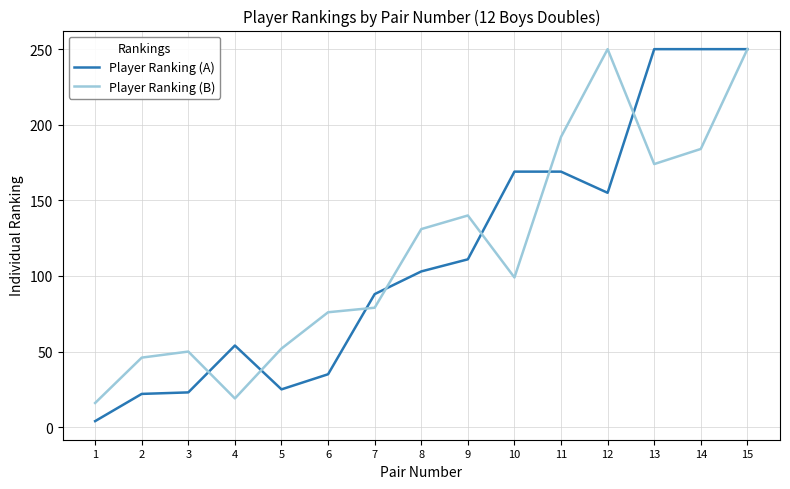

At which category does Player Ranking (B) reach its first local peak?

3